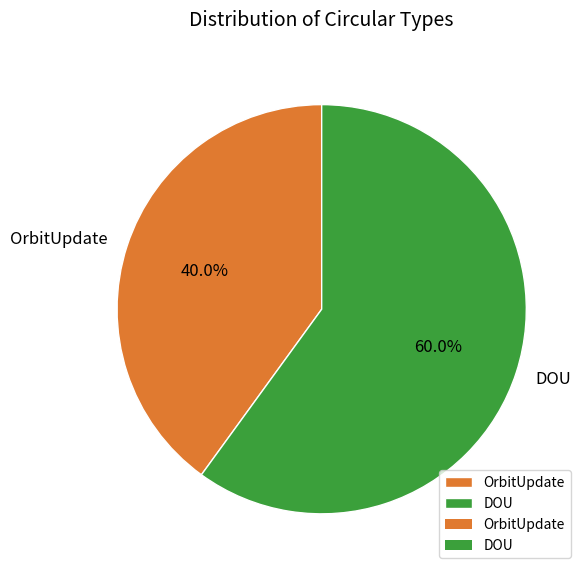

Rank the categories by value from highest to lowest.

DOU, OrbitUpdate